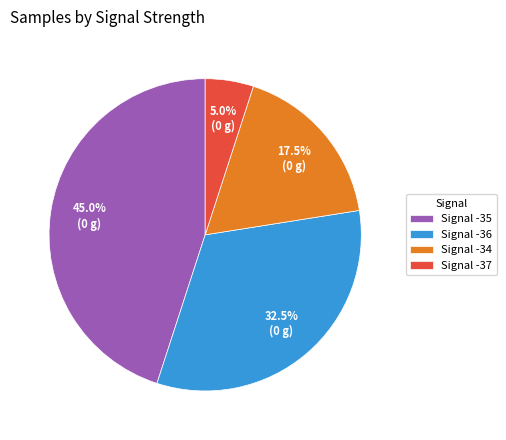

How many slices are in this pie chart?

4